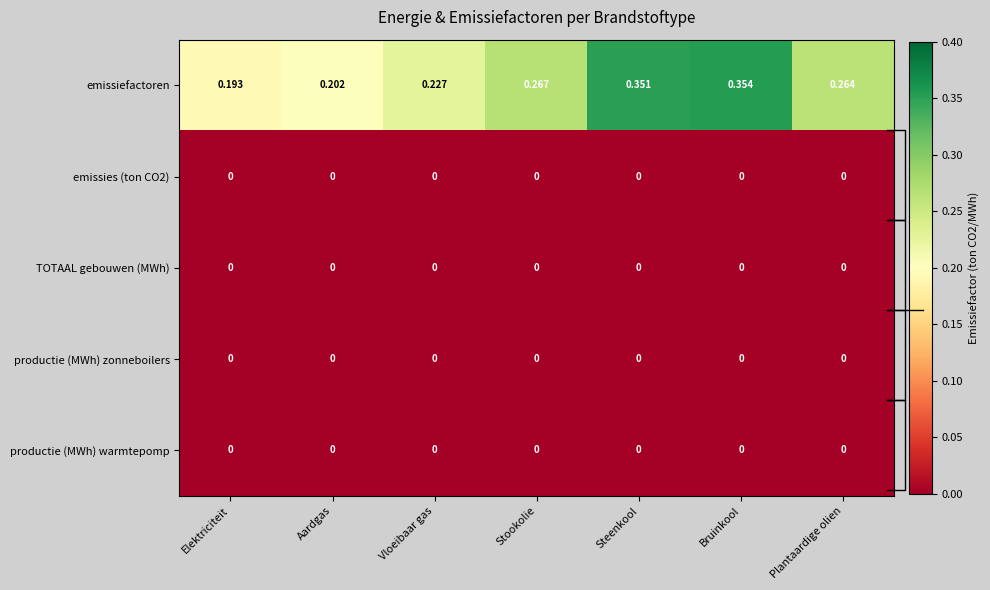

Which series has the widest spread of values?

emissiefactoren